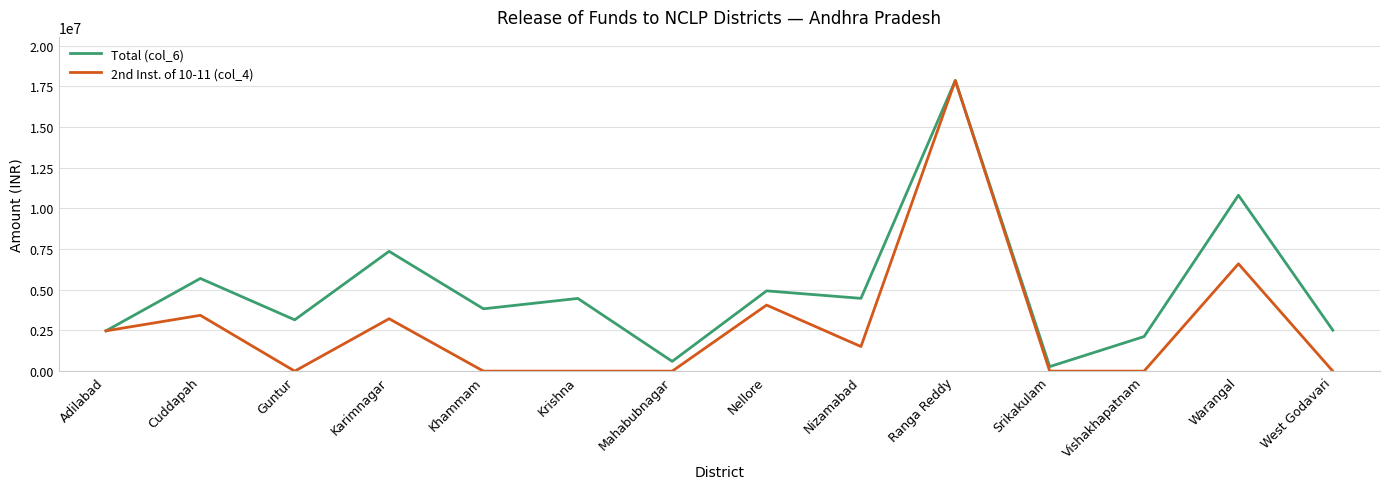

Which category has the highest value in the Total (col_6) series?

Ranga Reddy